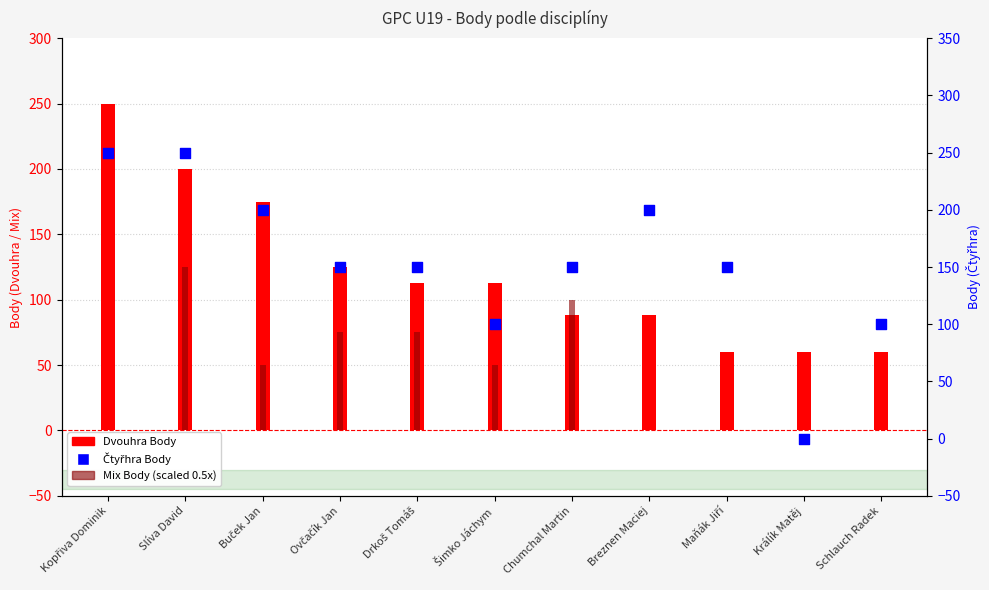

Which series reaches the minimum Y coordinate?

Mix Body (scaled)